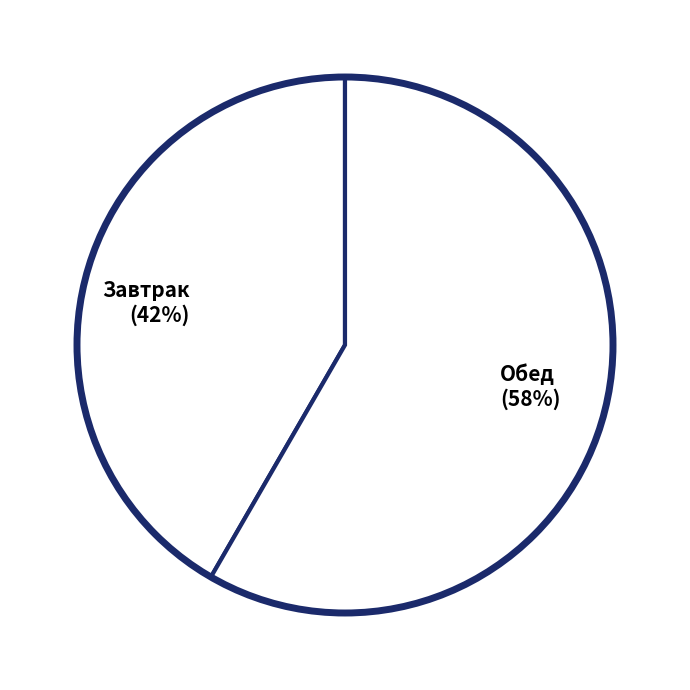

What is the largest slice in the pie chart?

Обед